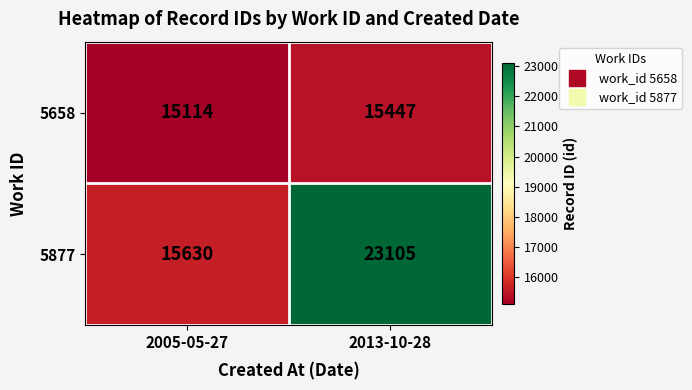

Reading right to left, list all the values displayed in this chart.

5658: 2013-10-28=15447	2005-05-27=15114
5877: 2013-10-28=23105	2005-05-27=15630